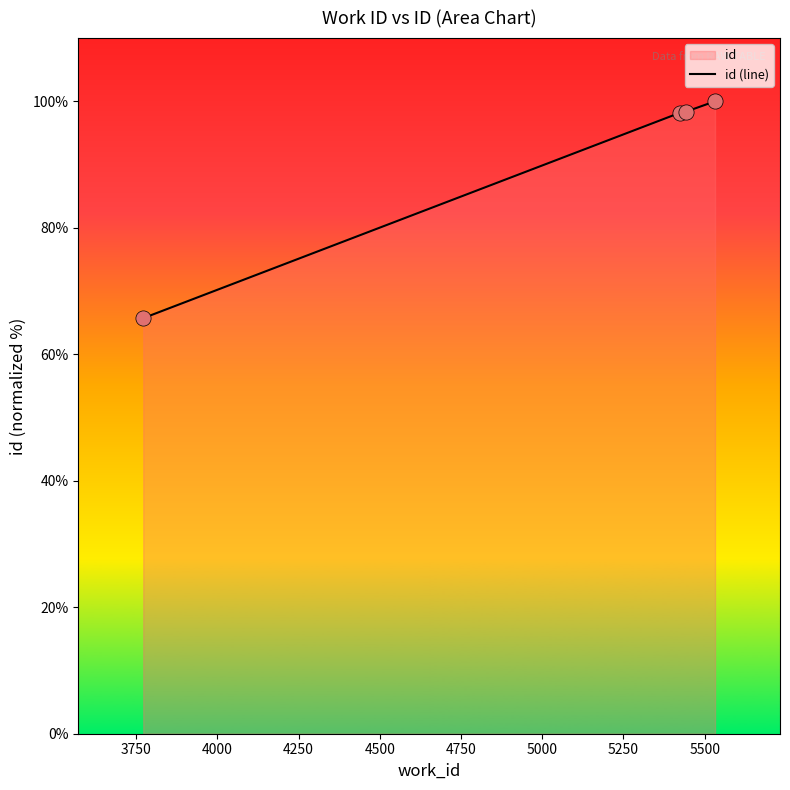

What is the smallest value displayed?

65.7